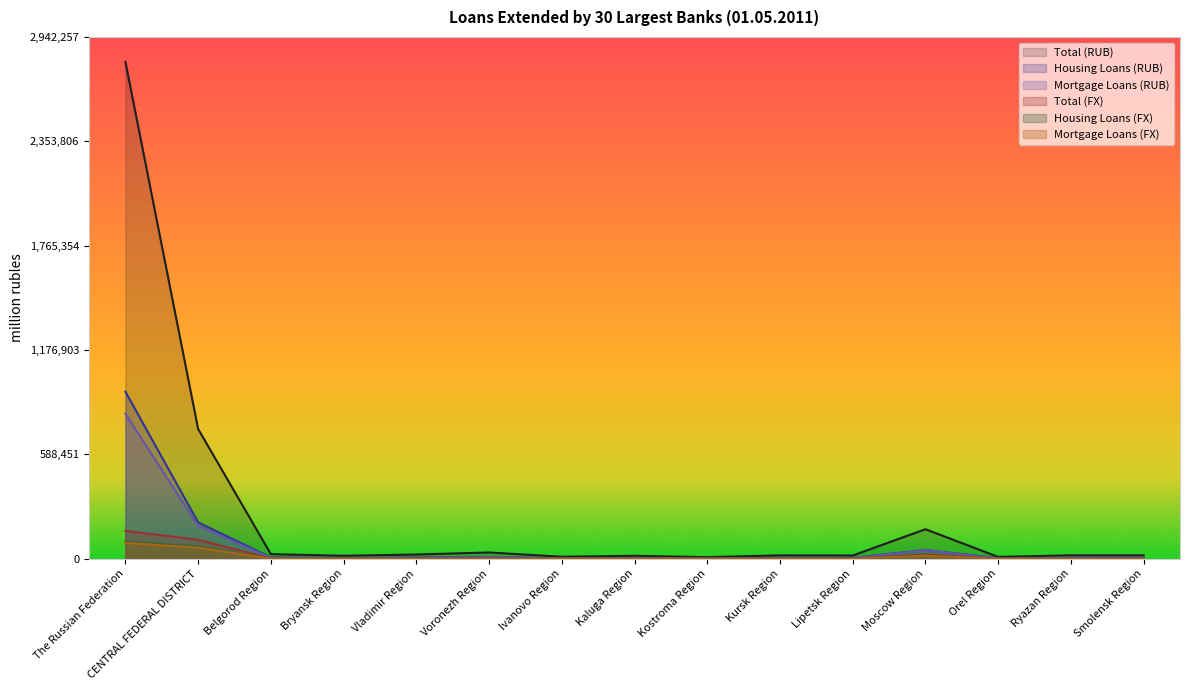

What is the sum of all Housing Loans (RUB) values?

1265438